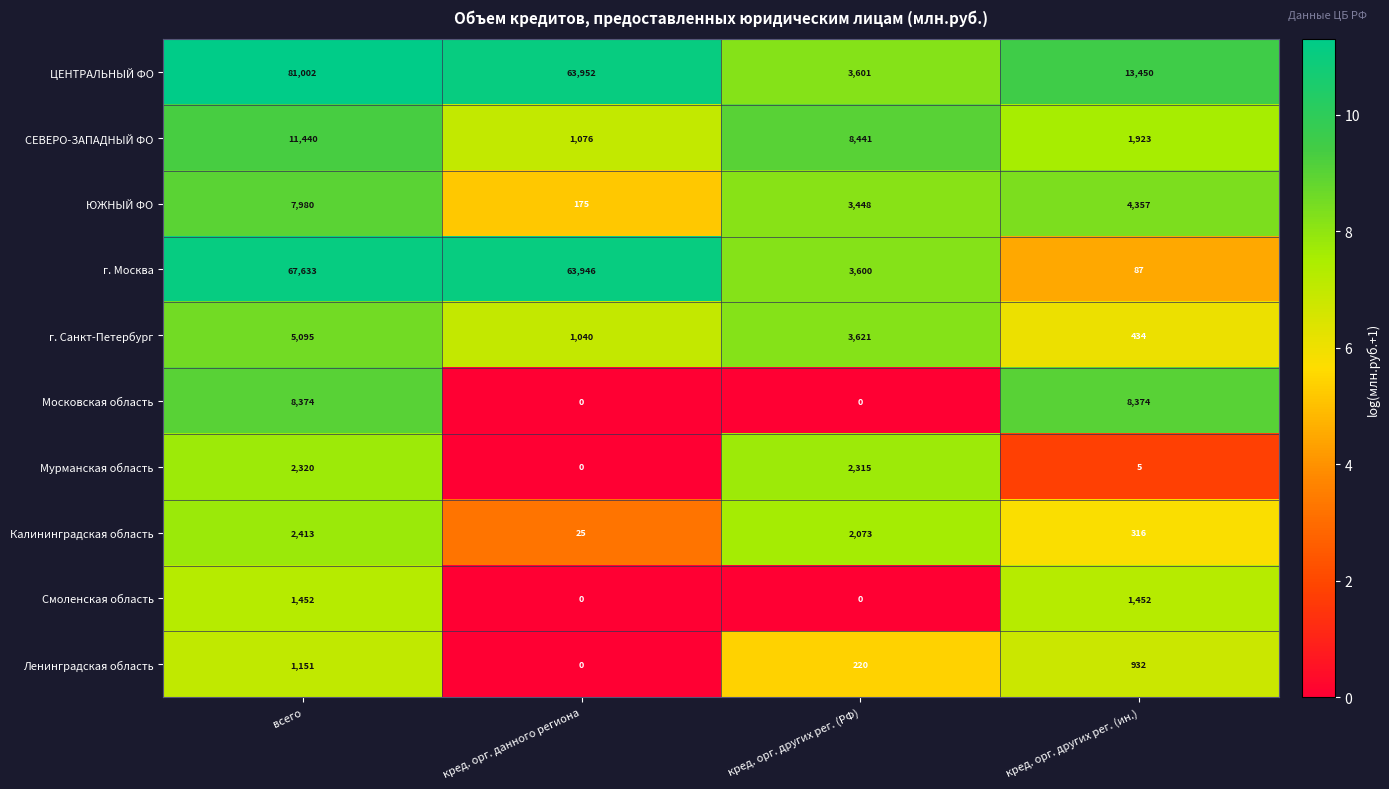

The value of СЕВЕРО-ЗАПАДНЫЙ ФО at всего is 6665. True or false?

False